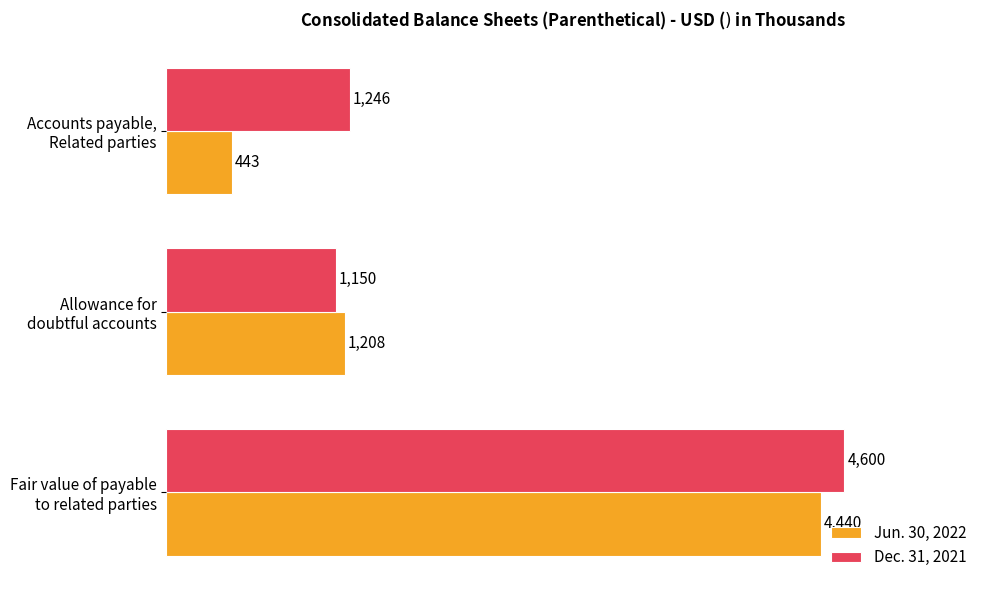

Which series has the largest total across all categories?

Dec. 31, 2021